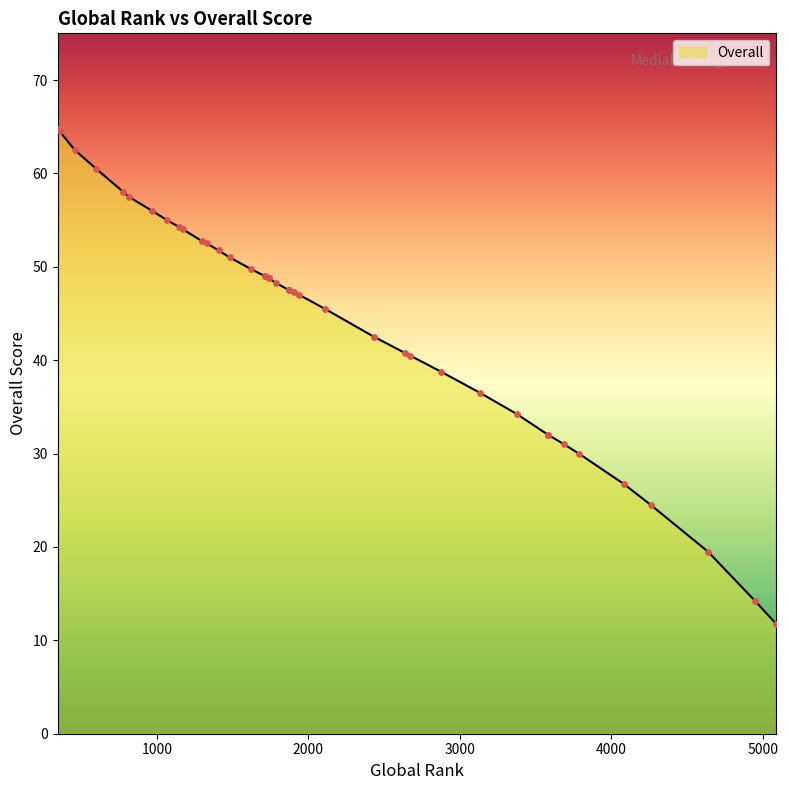

Which has a higher value, 4261 or 2434?

2434